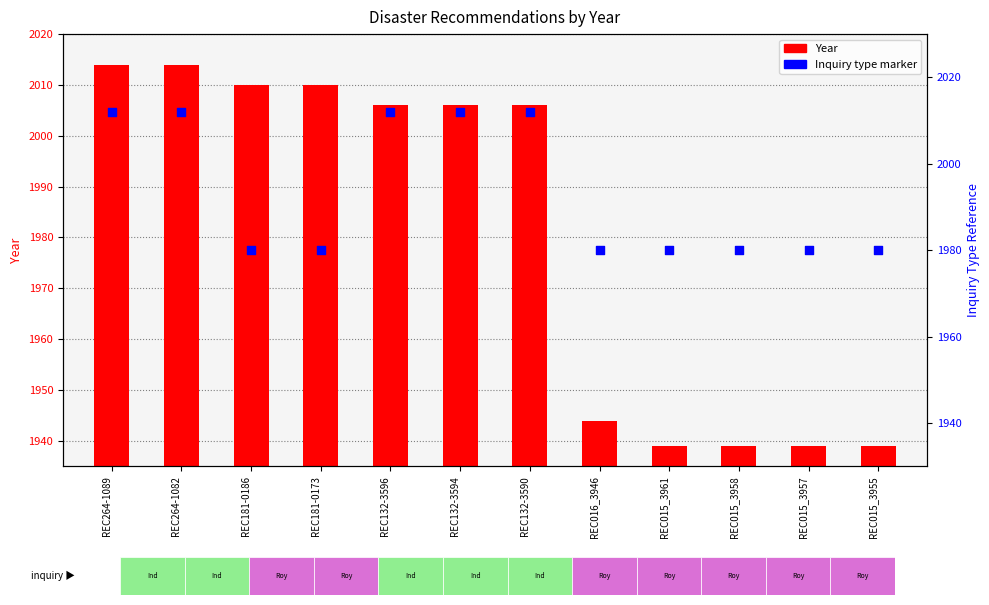

Which series has the widest spread of Y values?

Year